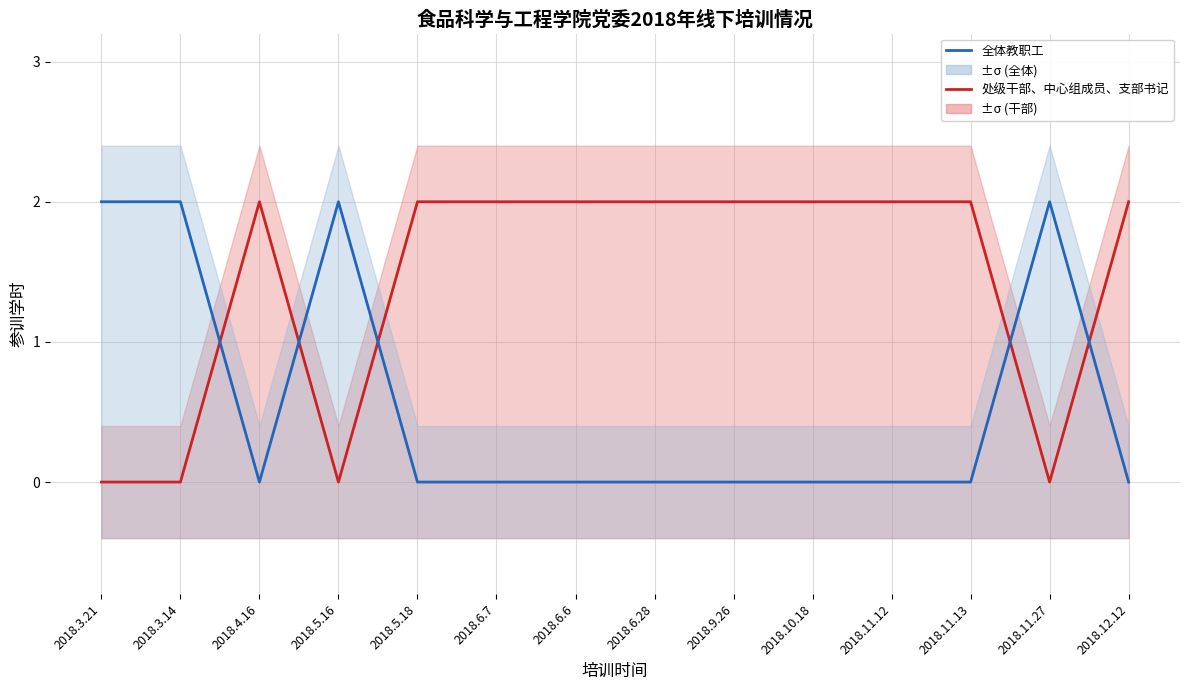

Reading left to right, extract all data points from this chart.

处级干部、中心组成员、支部书记: 2018.3.21=0	2018.3.14=0	2018.4.16=2	2018.5.16=0	2018.5.18=2	2018.6.7=2	2018.6.6=2	2018.6.28=2	2018.9.26=2	2018.10.18=2	2018.11.12=2	2018.11.13=2	2018.11.27=0	2018.12.12=2
全体教职工: 2018.3.21=2	2018.3.14=2	2018.4.16=0	2018.5.16=2	2018.5.18=0	2018.6.7=0	2018.6.6=0	2018.6.28=0	2018.9.26=0	2018.10.18=0	2018.11.12=0	2018.11.13=0	2018.11.27=2	2018.12.12=0